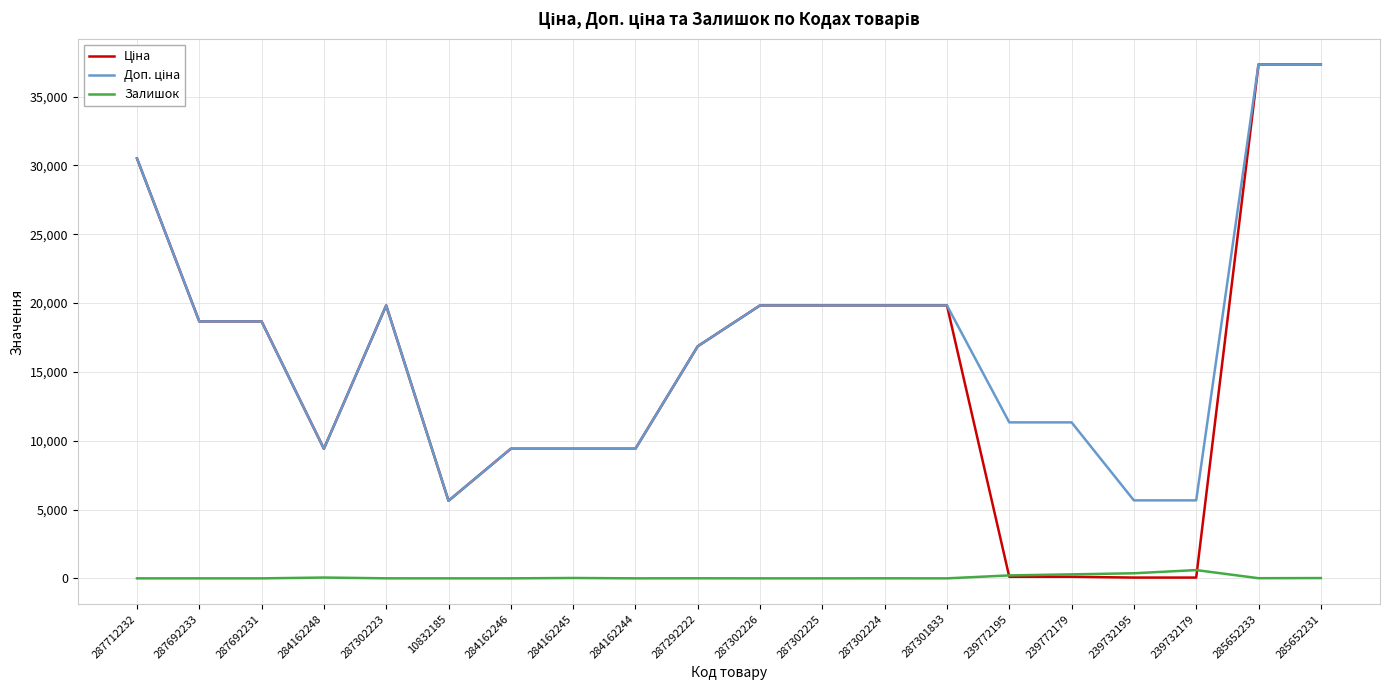

What is the total value across all series at 287692231?

37343.0